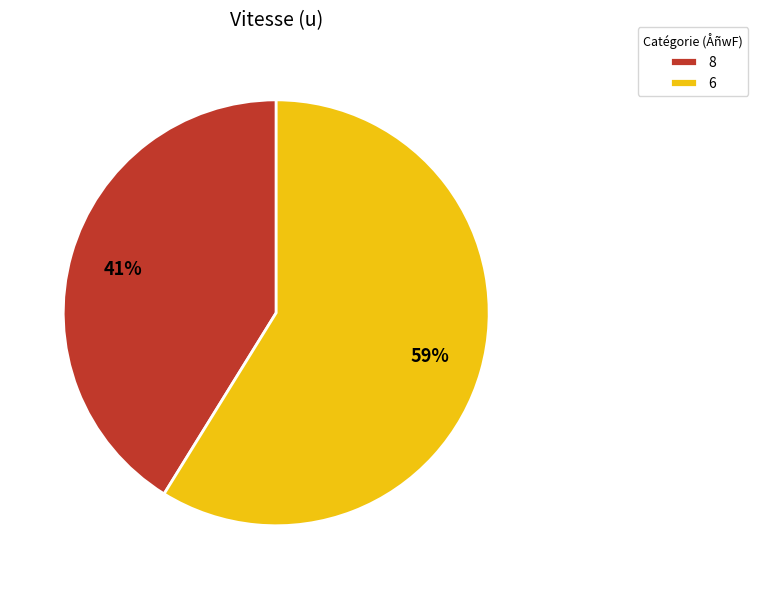

To the nearest percent, what is the combined percentage of 8 and 6?

100%